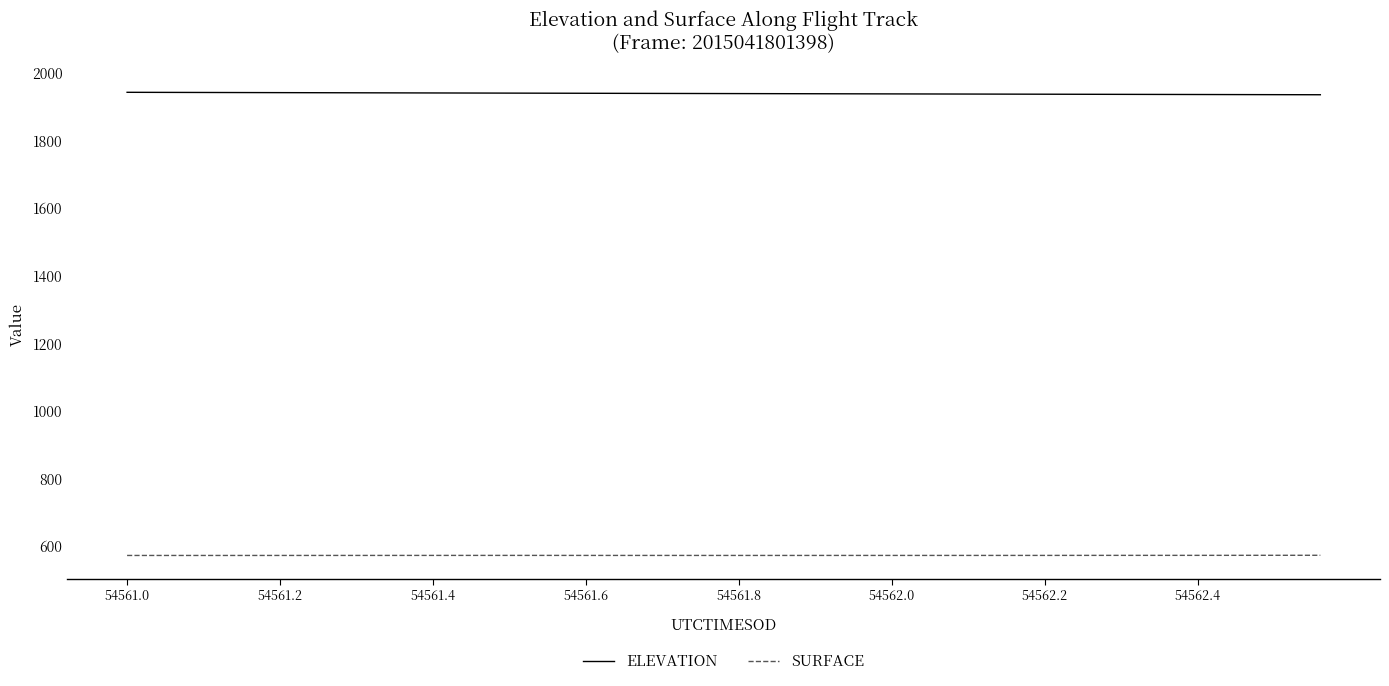

How many categories are shown in the chart?

40